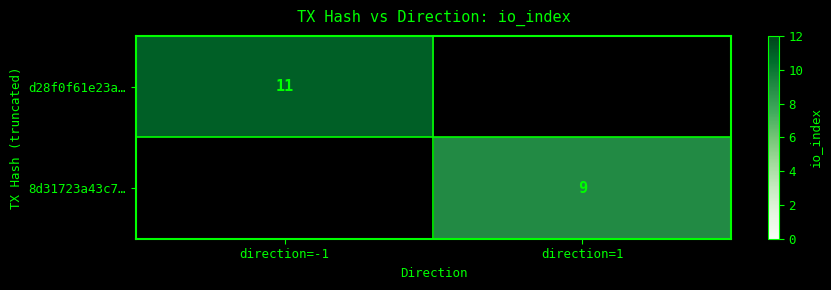

Is it true that d28f0f61e23a… equals 16 at direction=-1?

False